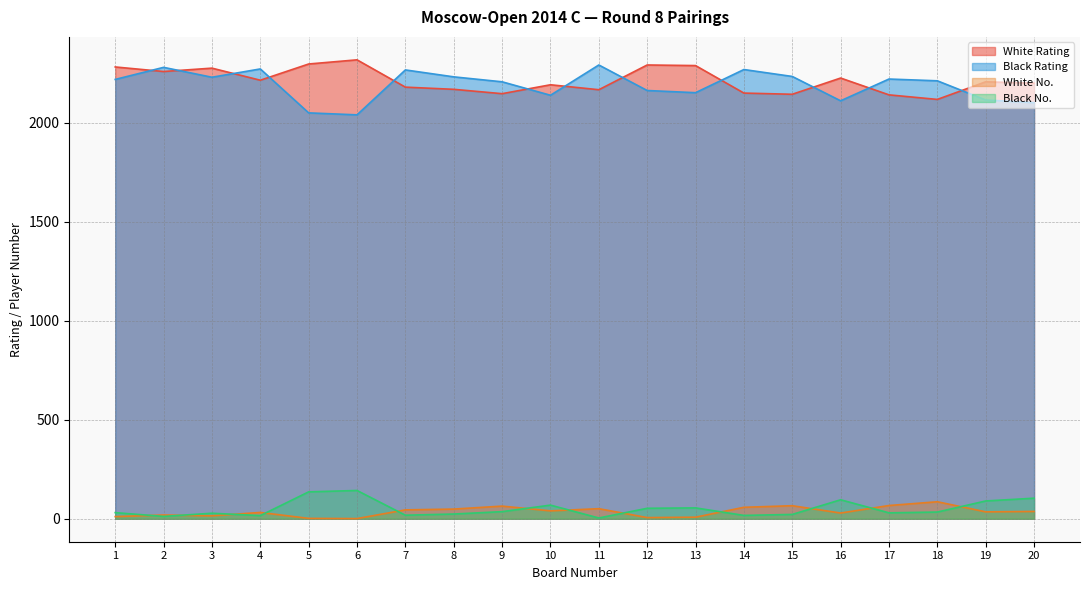

True or false: White Rating and Black No. cross at least once.

False